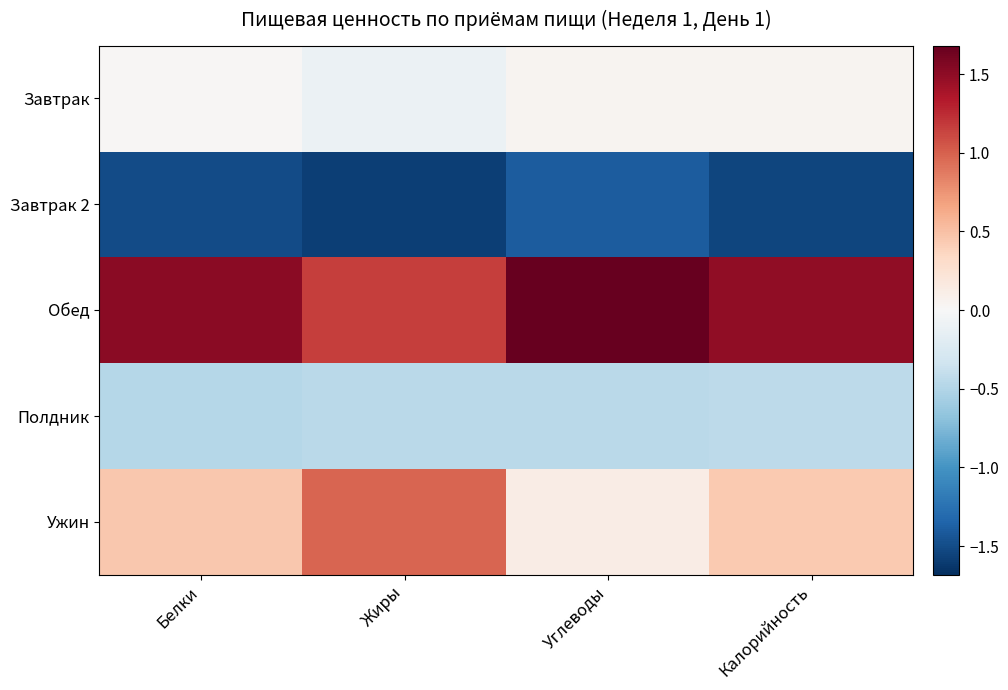

What is the smallest value displayed?

-1.6